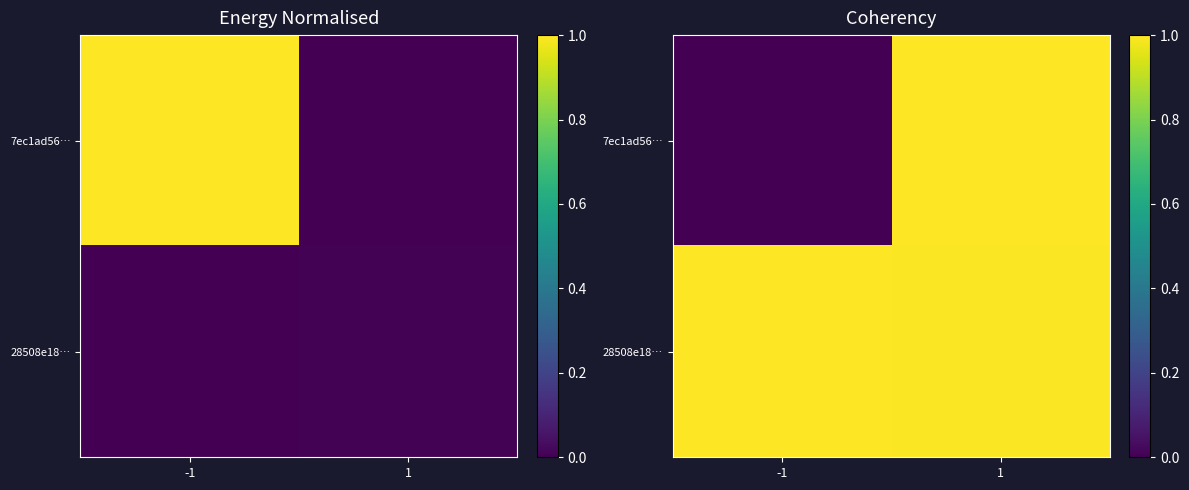

Read the 28508e18… value at 1.

1.0